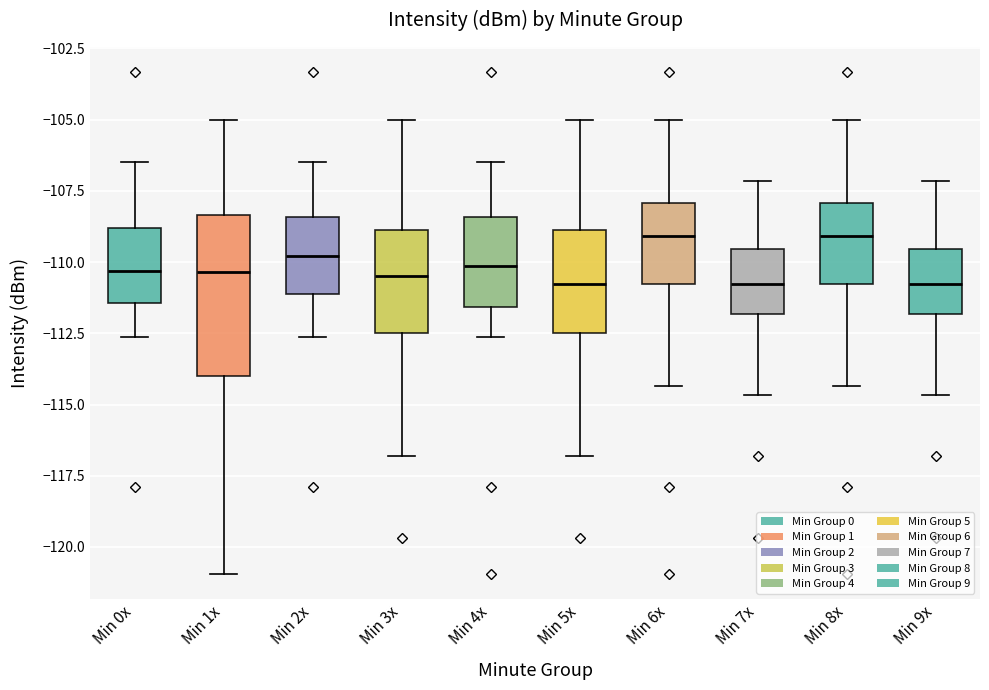

Reading left to right, read every box against the y-axis: the position of its median line, the range the box covers, and the ends of its whiskers. The values are not printed on the chart, so give them approximately, as read against the axis.

Min 0x: median -110.5, box -111.5 to -109.0, whiskers -112.5 to -106.5
Min 1x: median -110.5, box -114.0 to -108.5, whiskers -121.0 to -105.0
Min 2x: median -110.0, box -111.0 to -108.5, whiskers -112.5 to -106.5
Min 3x: median -110.5, box -112.5 to -109.0, whiskers -117.0 to -105.0
Min 4x: median -110.0, box -111.5 to -108.5, whiskers -112.5 to -106.5
Min 5x: median -111.0, box -112.5 to -109.0, whiskers -117.0 to -105.0
Min 6x: median -109.0, box -111.0 to -108.0, whiskers -114.5 to -105.0
Min 7x: median -111.0, box -112.0 to -109.5, whiskers -114.5 to -107.0
Min 8x: median -109.0, box -111.0 to -108.0, whiskers -114.5 to -105.0
Min 9x: median -111.0, box -112.0 to -109.5, whiskers -114.5 to -107.0